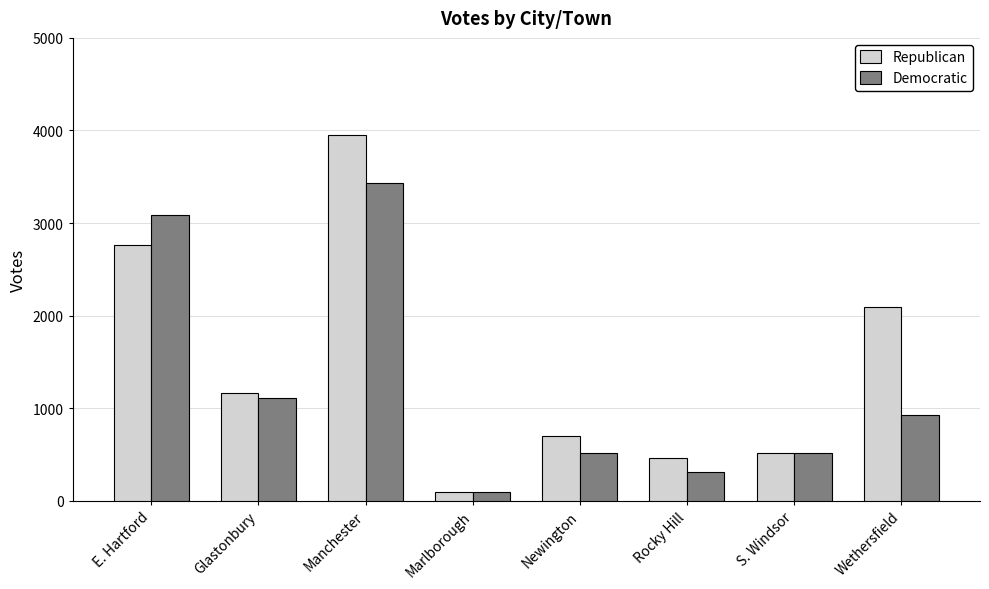

What position from the left is Marlborough?

4